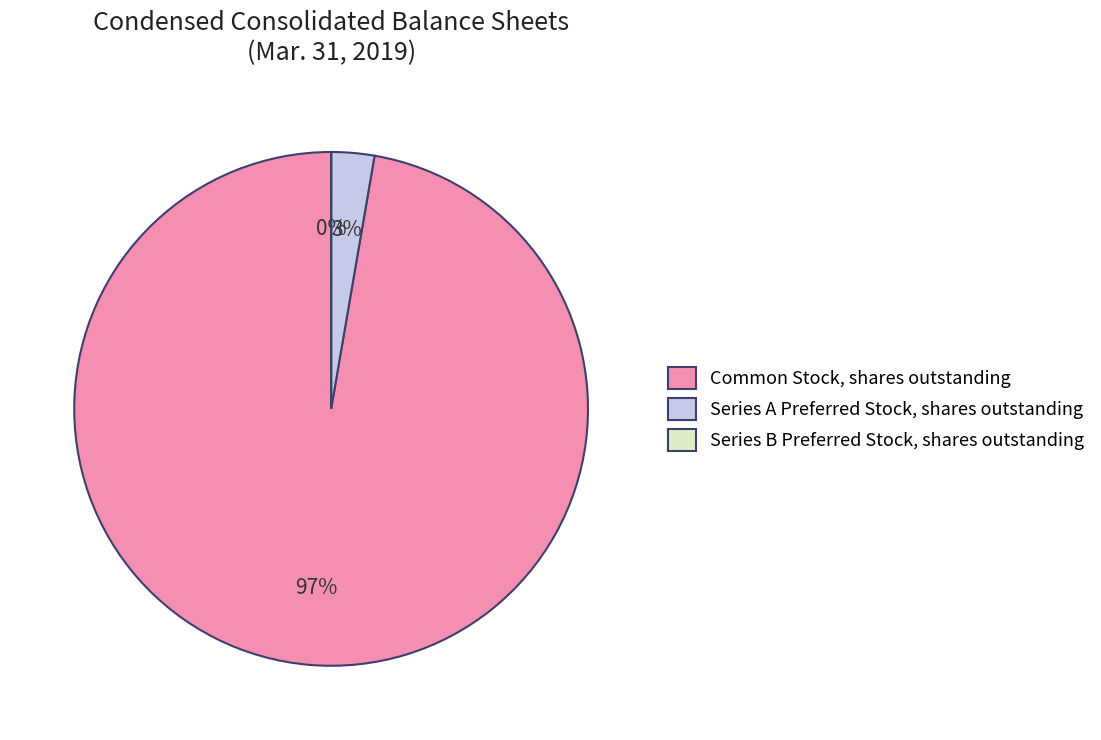

True or false: Common Stock, shares outstanding accounts for 97% of the total.

True